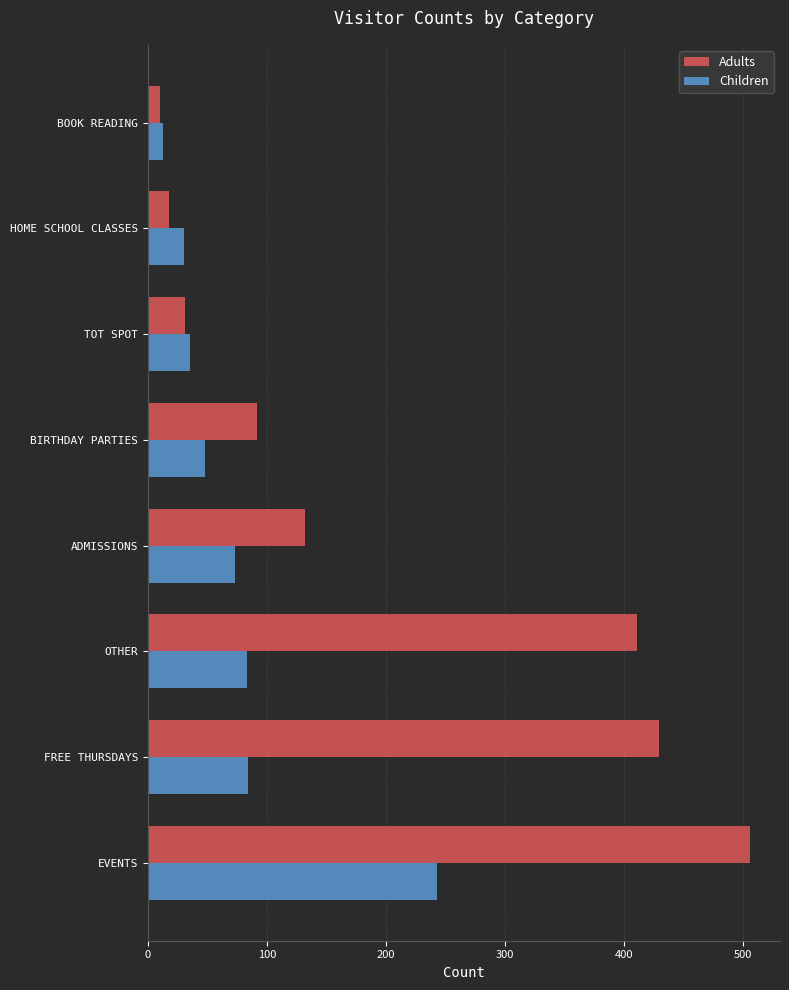

At ADMISSIONS, list the series in order from smallest to largest.

Children, Adults